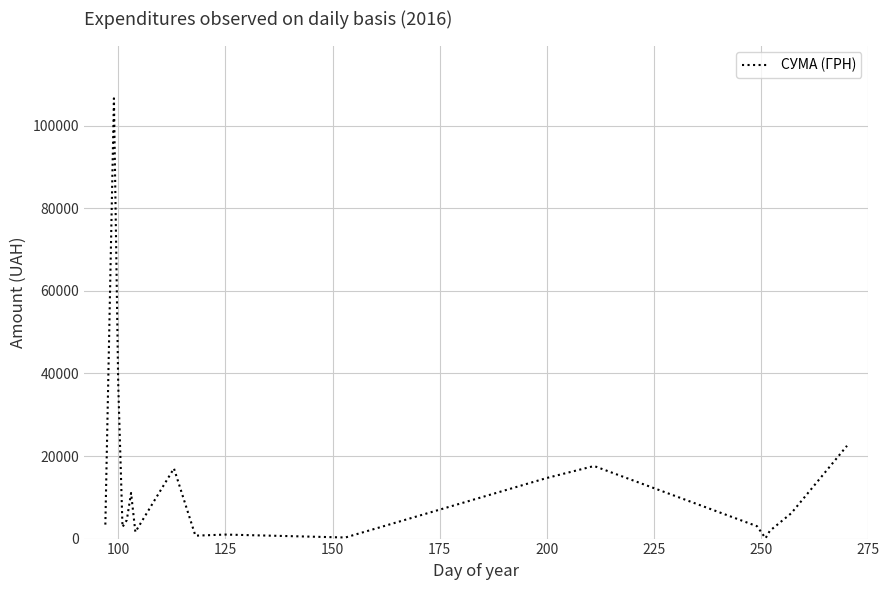

What is the difference between the maximum and minimum values?

106568.0